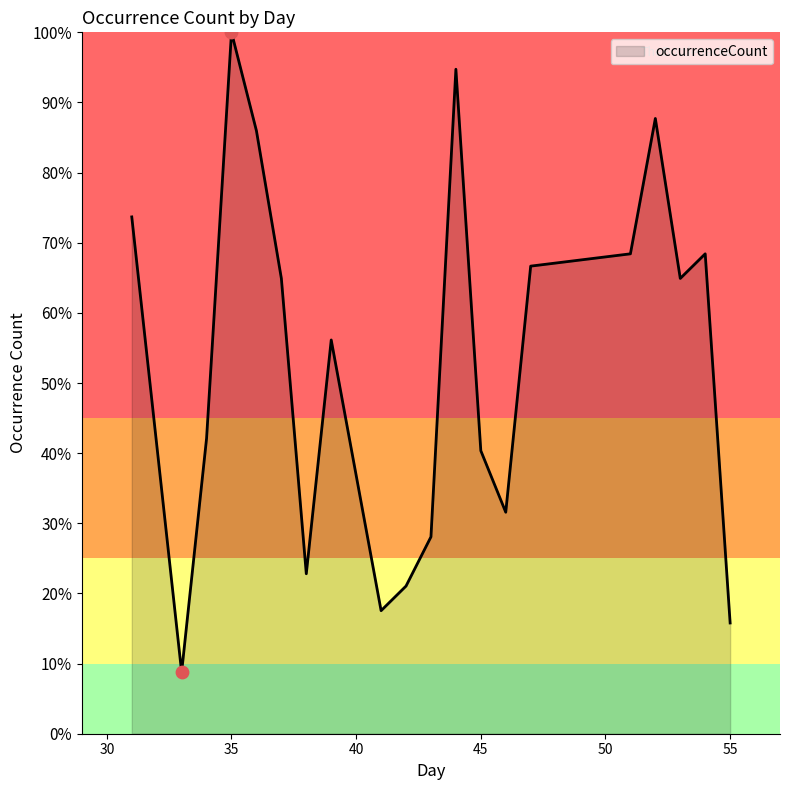

What is the difference between the maximum and minimum values?

91.2